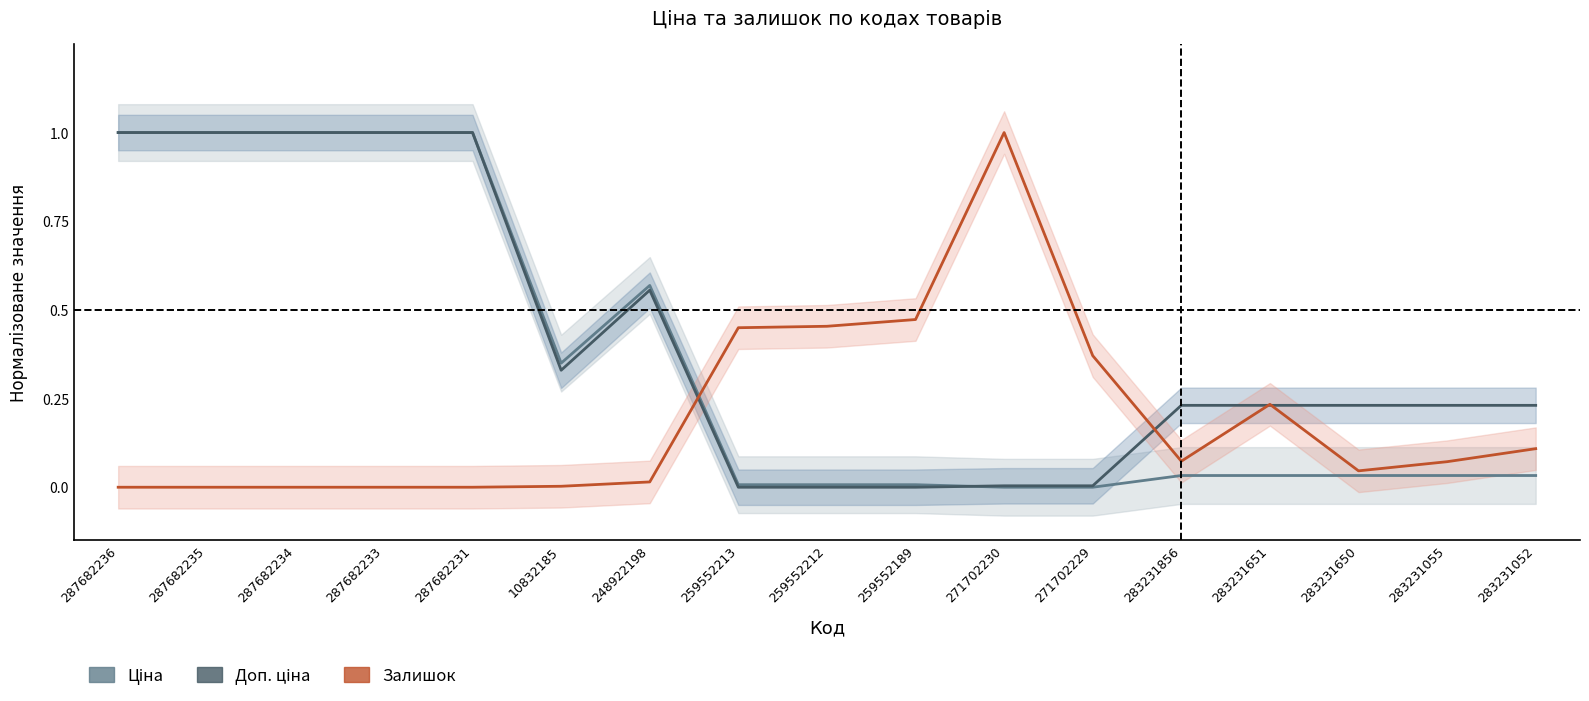

Is it true that Ціна equals 0.0 at 283231856?

True